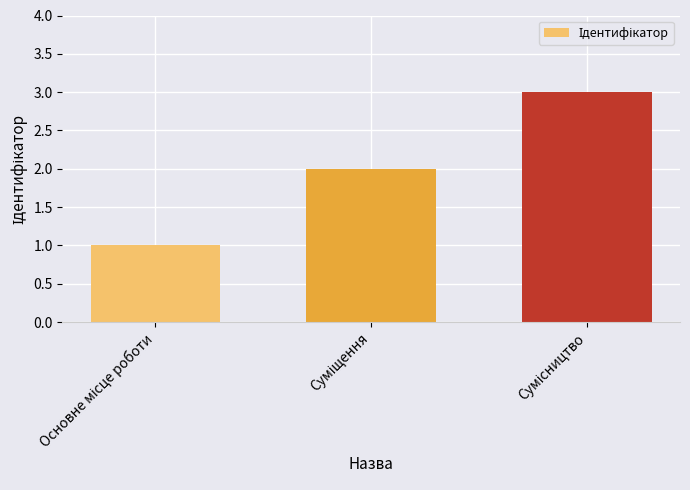

How many data points are less than 2?

1